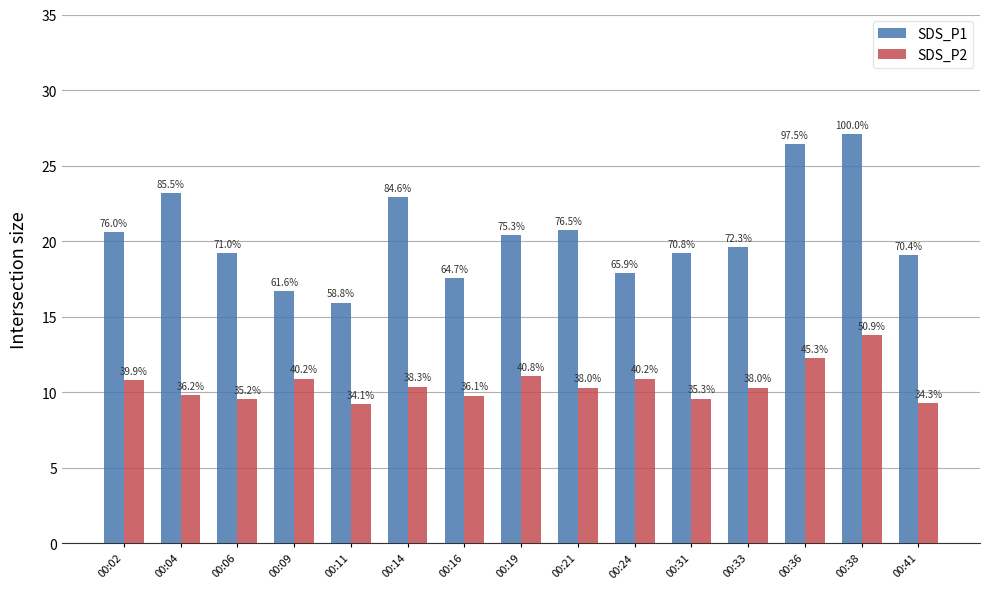

Rank the categories by SDS_P2 value from highest to lowest.

00:38, 00:36, 00:19, 00:09, 00:24, 00:02, 00:14, 00:21, 00:33, 00:04, 00:16, 00:31, 00:06, 00:41, 00:11